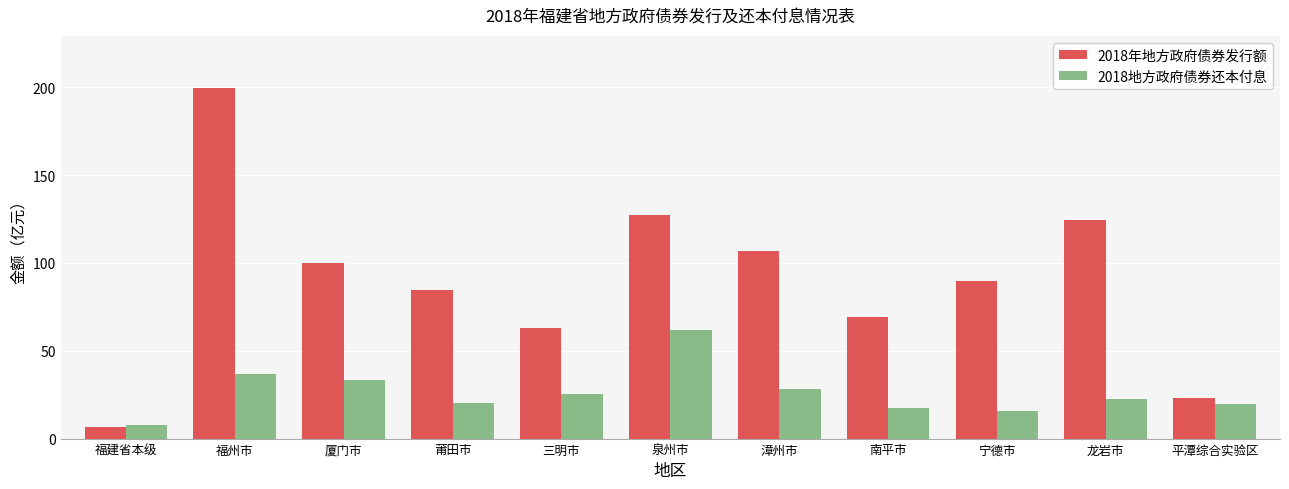

What is the difference between the second highest and second lowest values in the 2018地方政府债券还本付息 series?

20.8